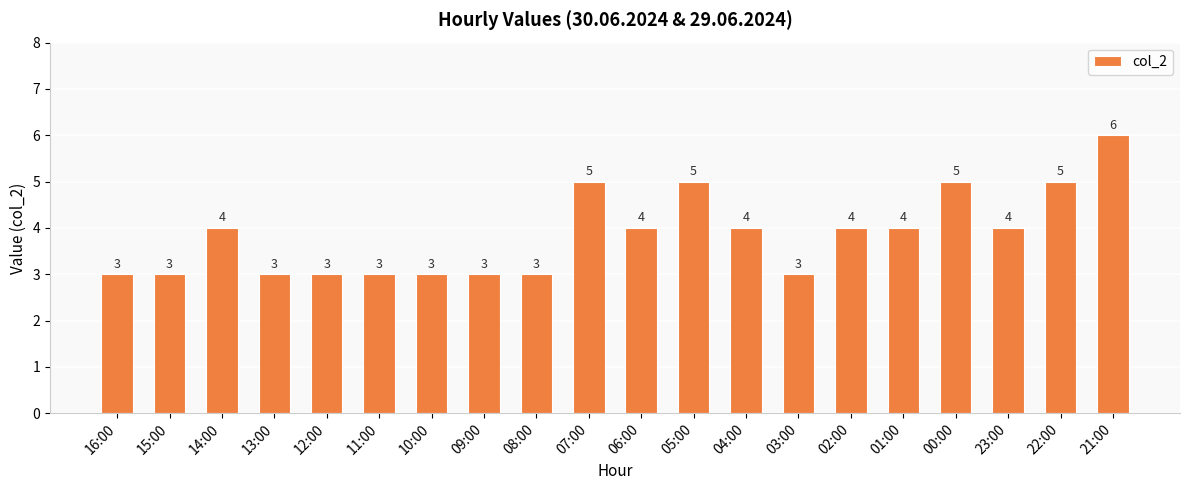

The chart shows a value of 4 at 01:00. True or false?

True